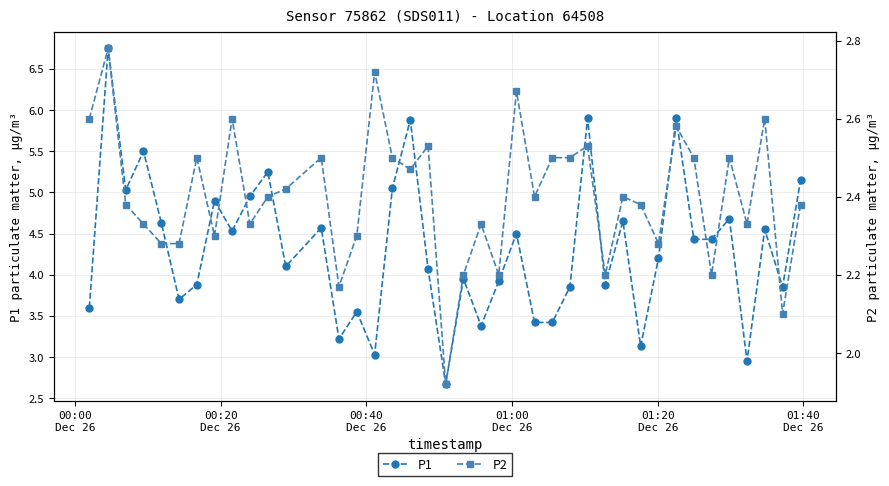

True or false: P1 has more than 0 points higher than both neighbors.

True